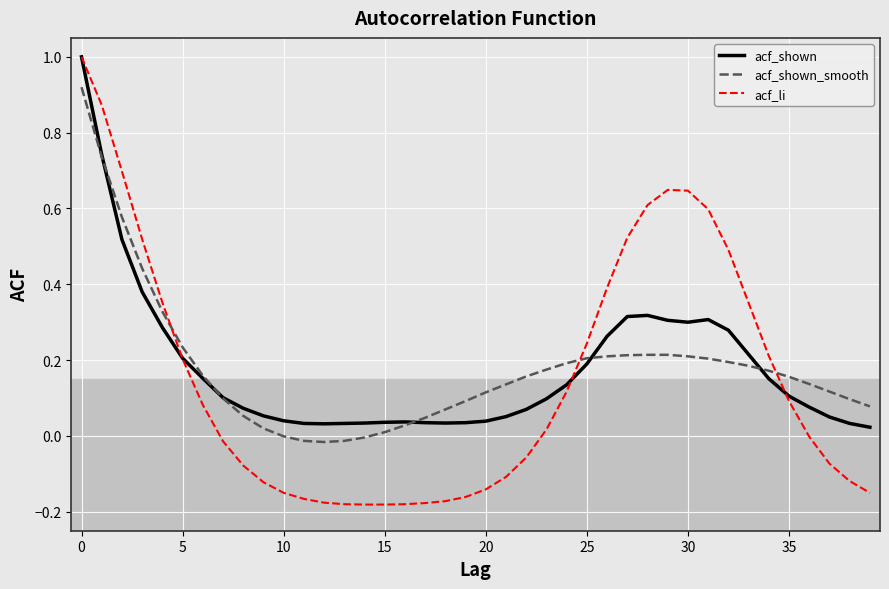

Which series has the widest spread of values?

acf_li